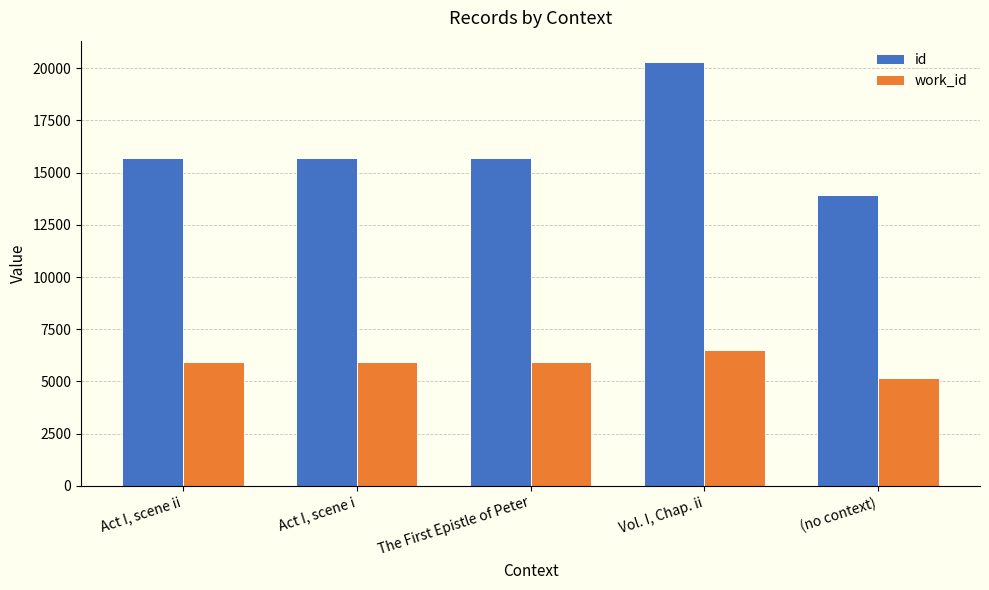

List the series in order of their overall mean, lowest first.

work_id, id